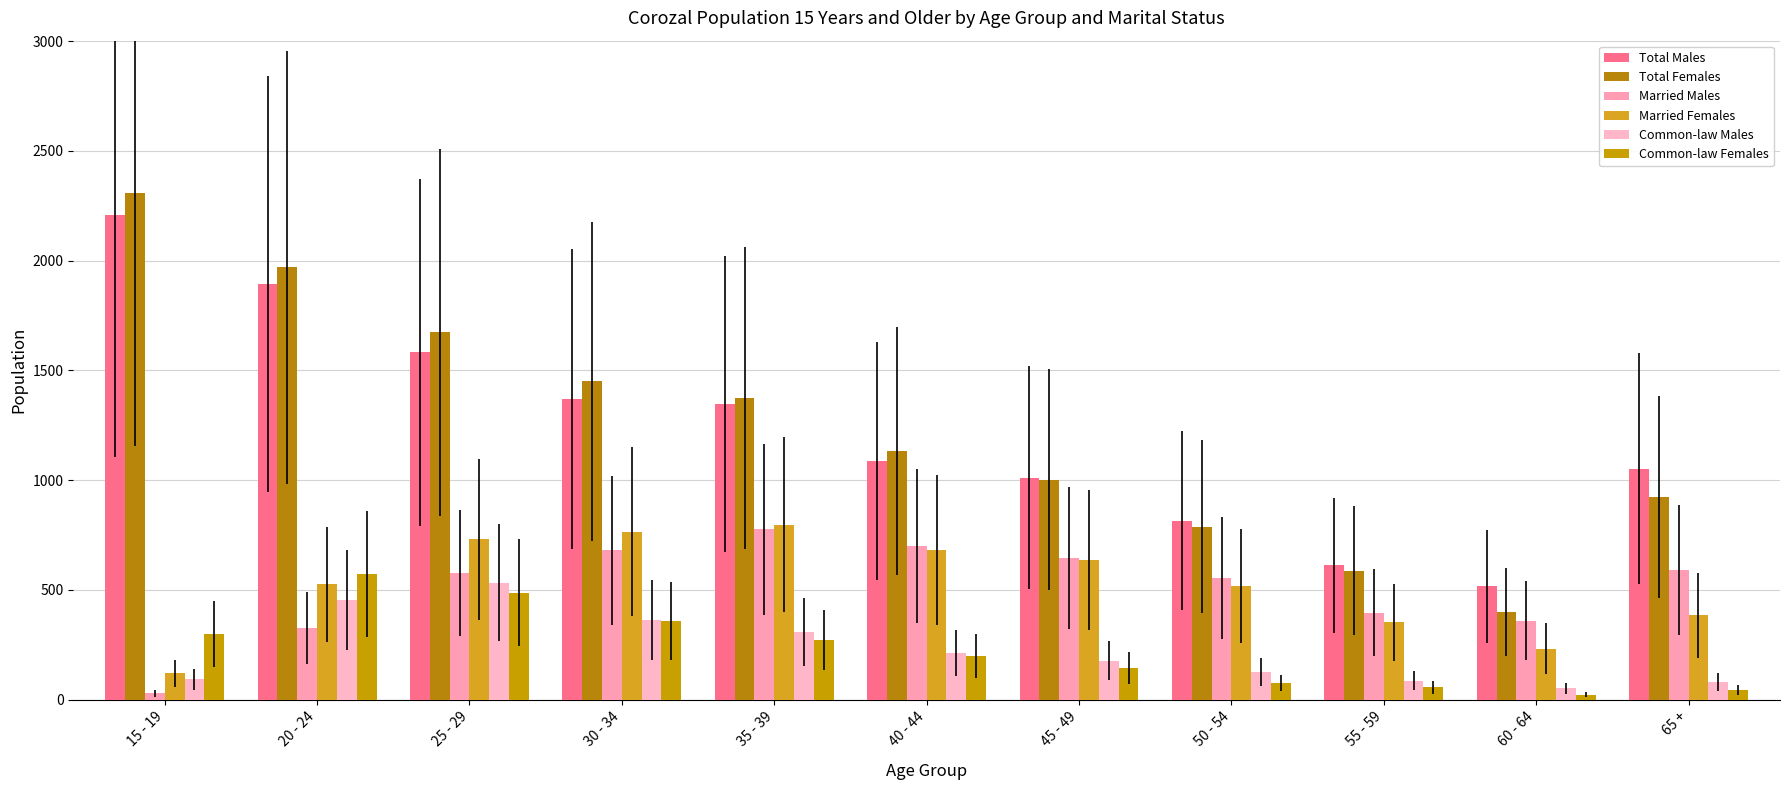

What is the label of the 4th bar from the left?

30 - 34